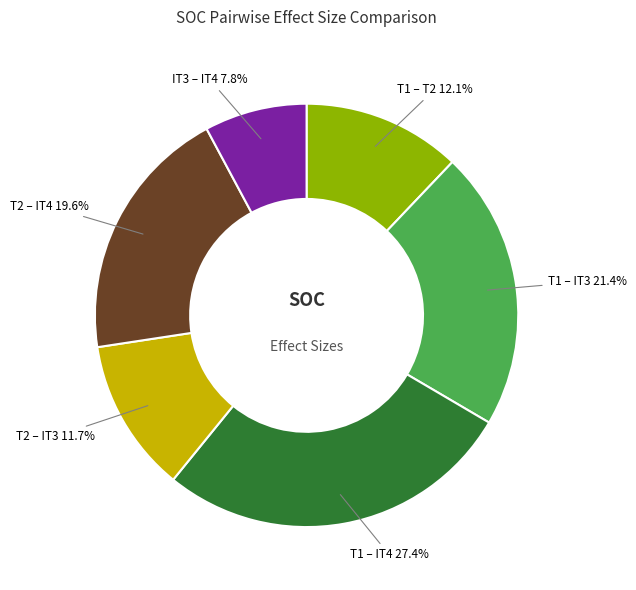

Count the number of slices in the pie.

6